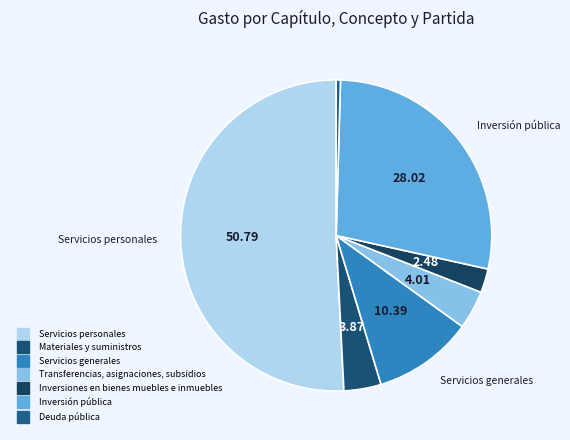

How many segments does this pie chart have?

7